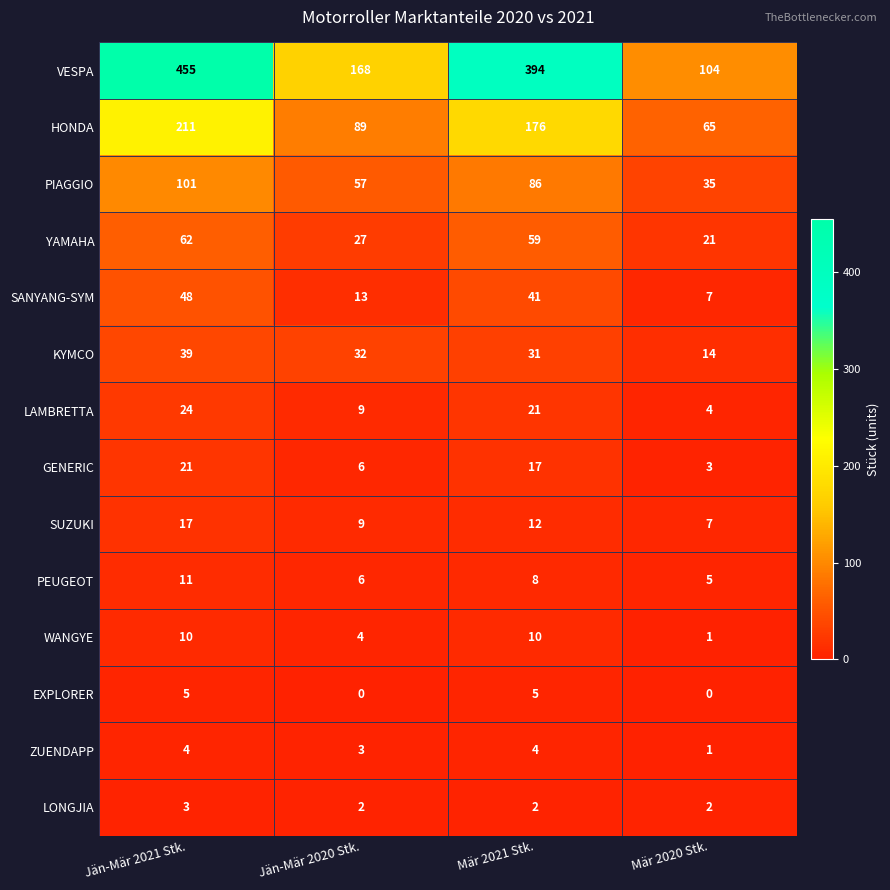

Between Jän-Mär 2020 Stk. and Mär 2020 Stk., which series saw the biggest shift?

VESPA